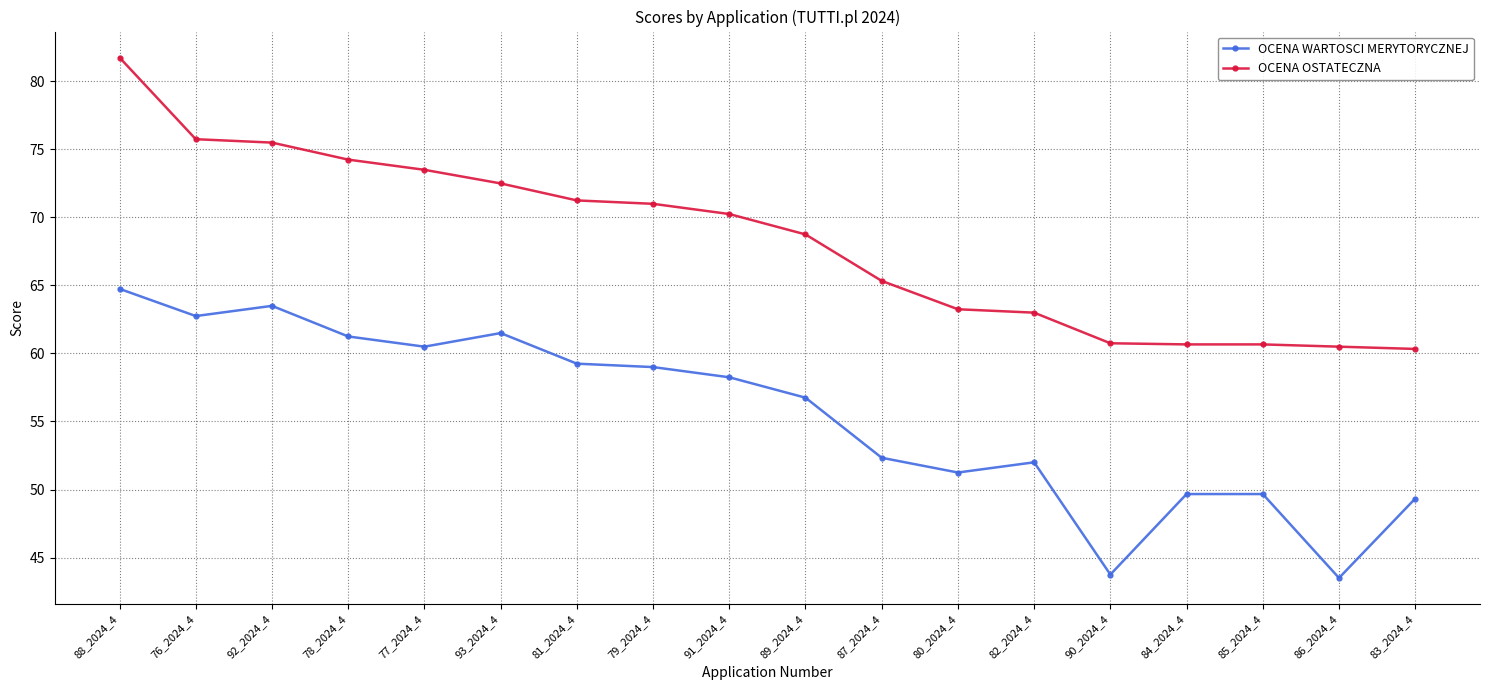

What is the maximum value for OCENA OSTATECZNA?

81.8